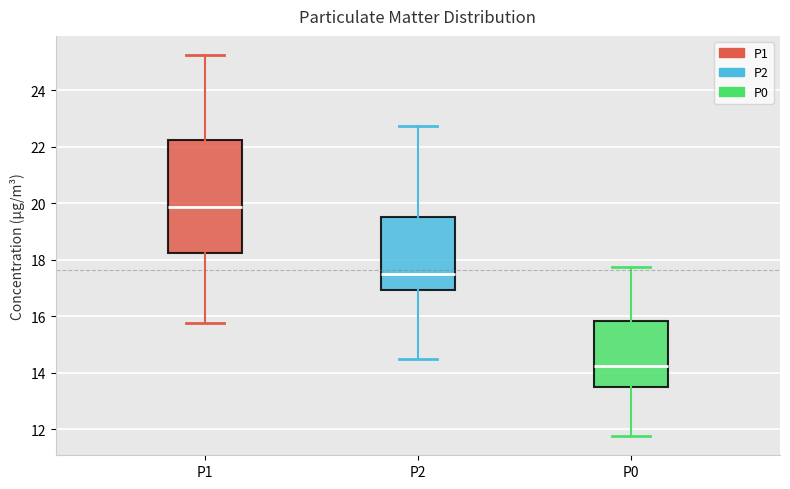

Which box's median line is the highest?

P1